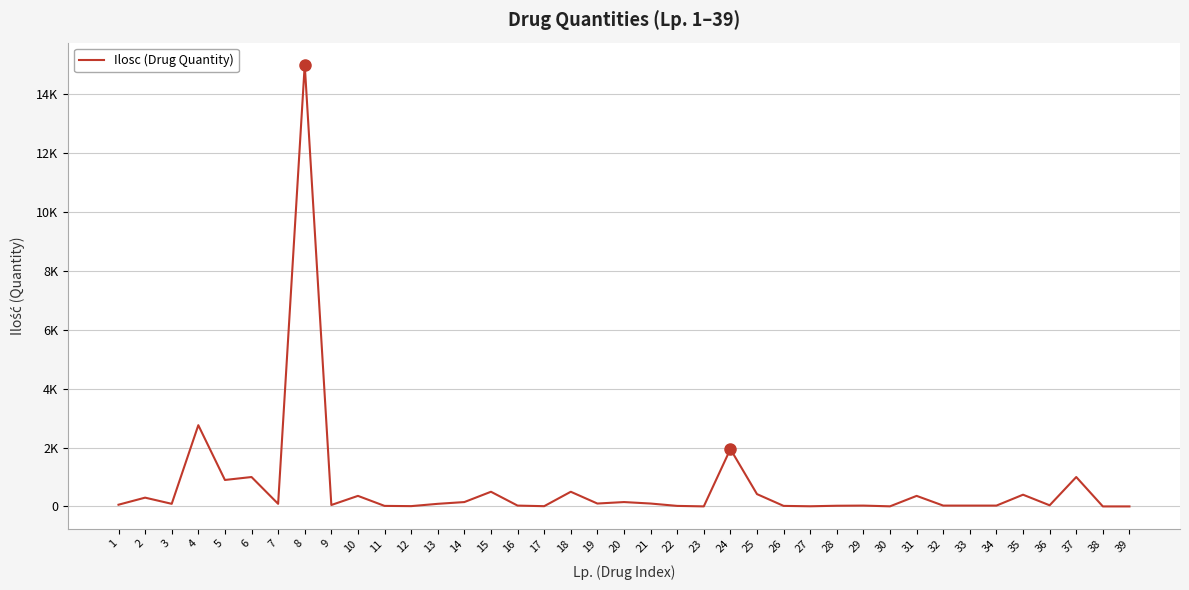

List the labels in order of value, smallest first.

38, 39, 23, 30, 27, 17, 12, 11, 22, 26, 28, 16, 29, 32, 33, 34, 36, 9, 1, 3, 7, 13, 19, 21, 14, 20, 2, 10, 31, 35, 25, 15, 18, 5, 6, 37, 24, 4, 8